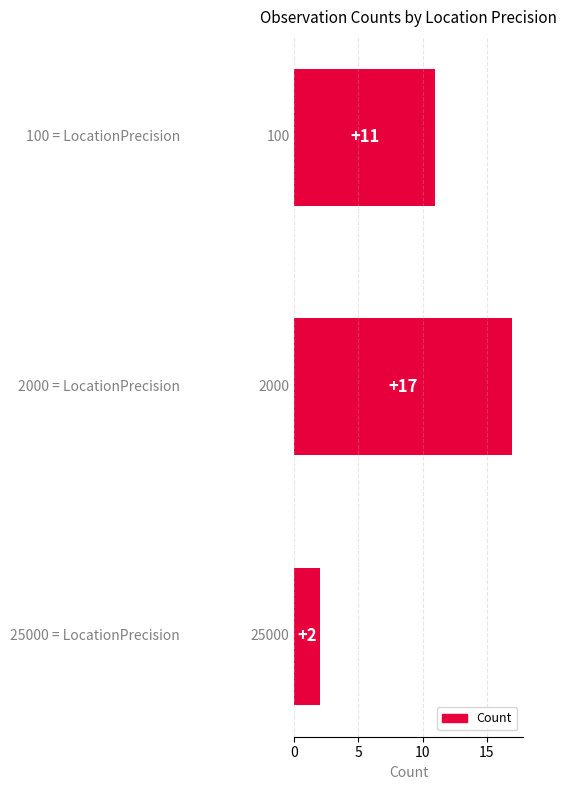

What is the smallest value displayed?

2